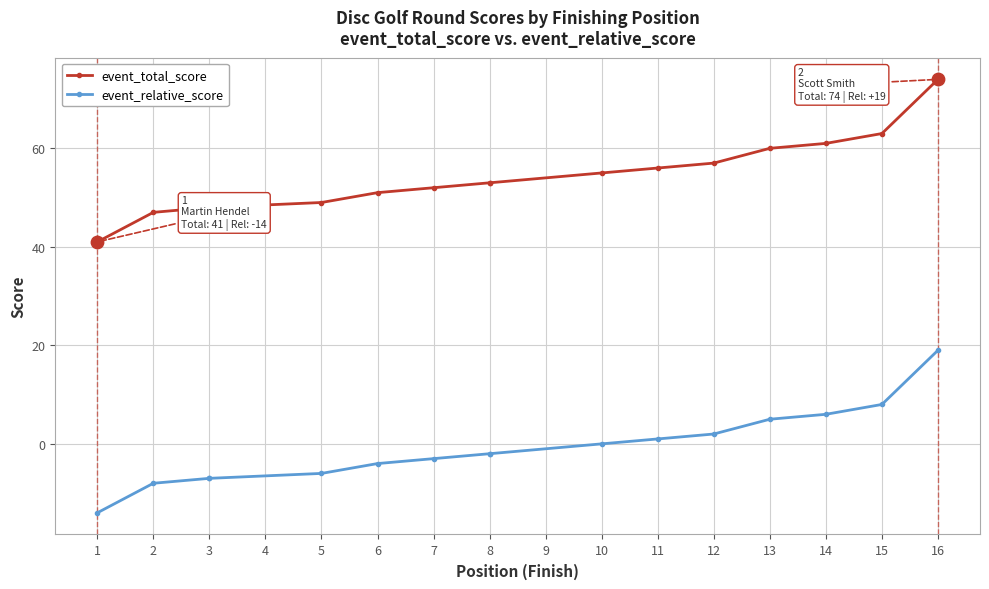

Which series has the widest spread of Y values?

event_total_score